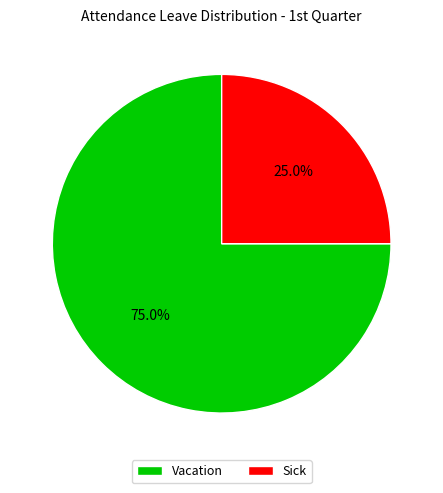

Rank the categories by value from highest to lowest.

Vacation, Sick